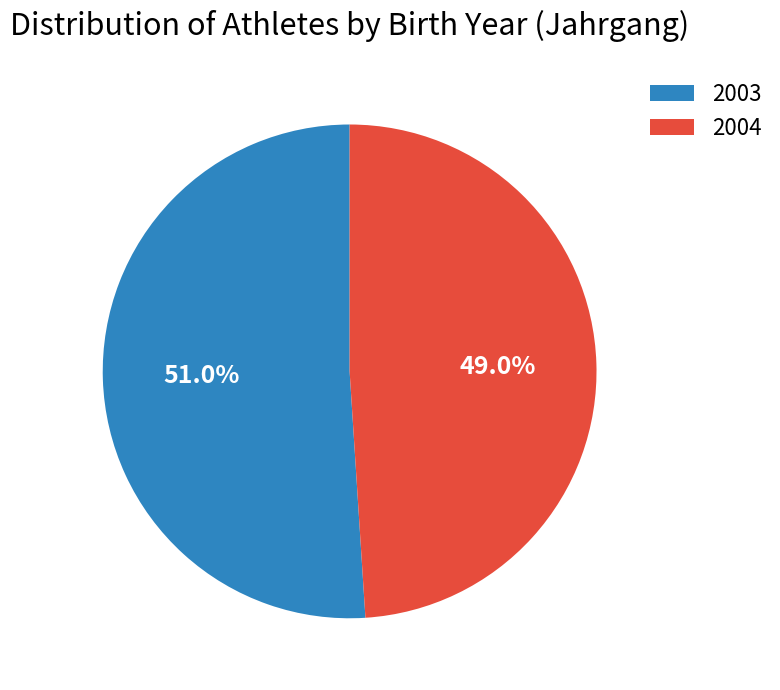

What is the total percentage of 2004 and 2003?

100.0%